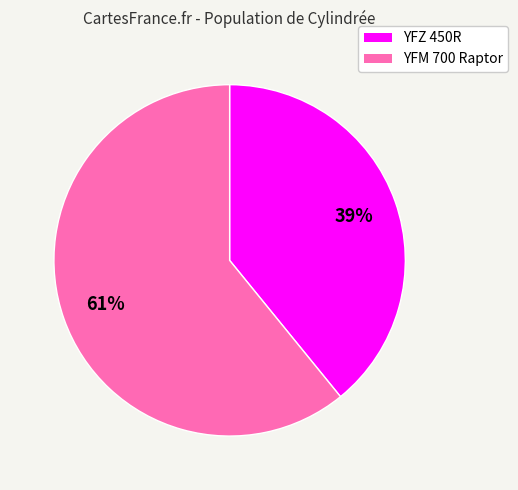

How many segments does this pie chart have?

2